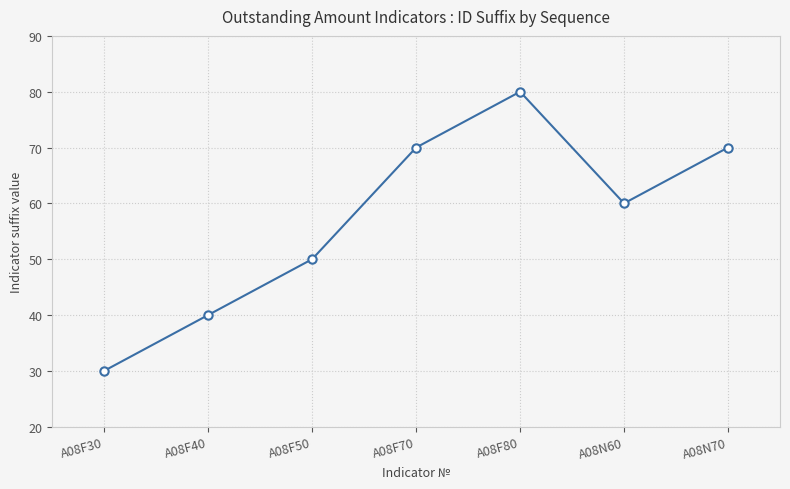

Reading right to left, extract all data points from this chart.

70	60	80	70	50	40	30